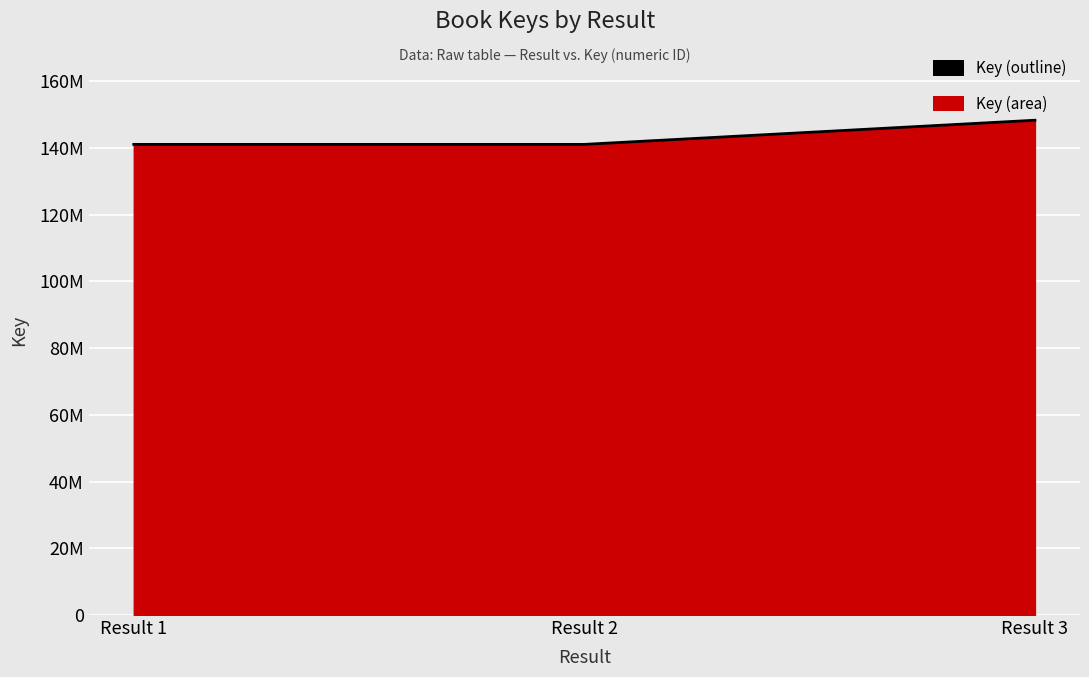

List the labels in order of value, smallest first.

Result 1, Result 2, Result 3